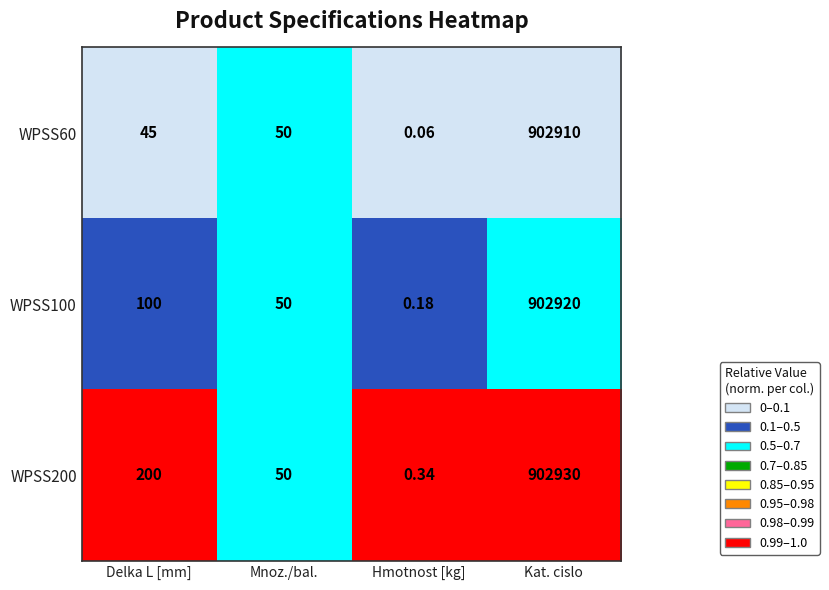

How many categories are shown in the chart?

4